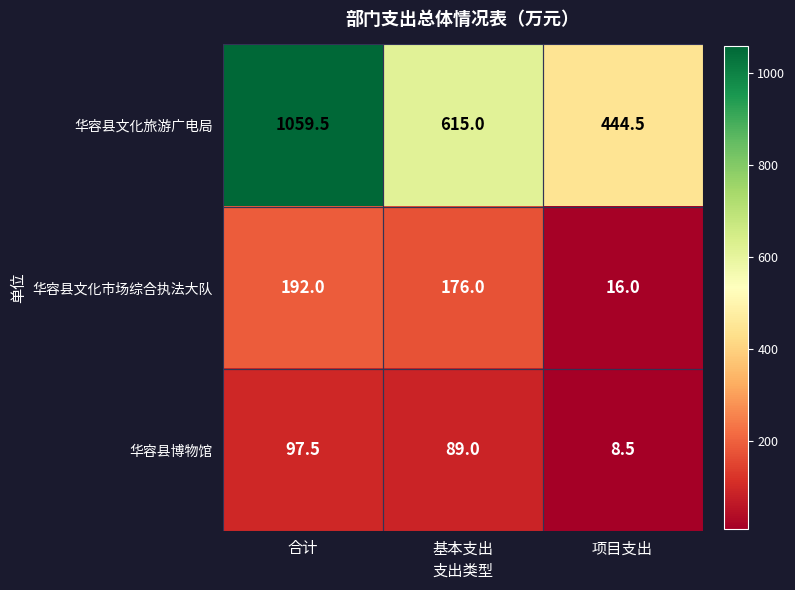

At 基本支出, list the series in order from smallest to largest.

华容县博物馆, 华容县文化市场综合执法大队, 华容县文化旅游广电局